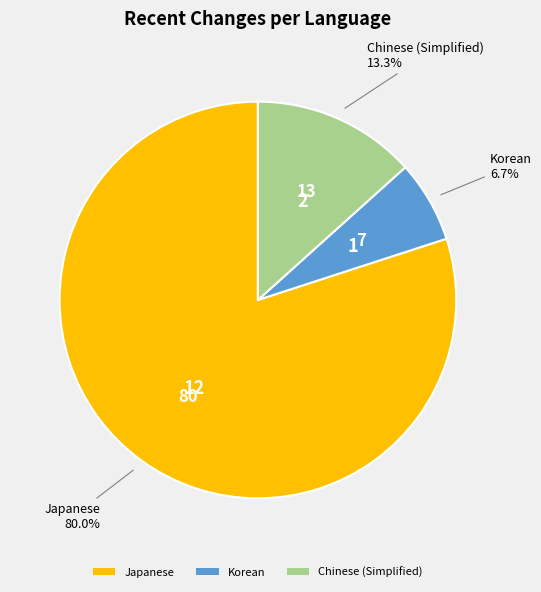

How much of the chart is everything except Korean?

93.3%